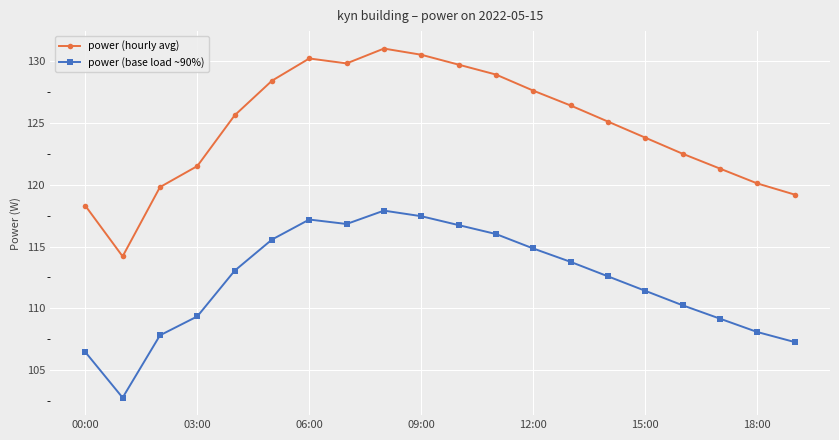

What is the minimum value shown in the chart?

102.8